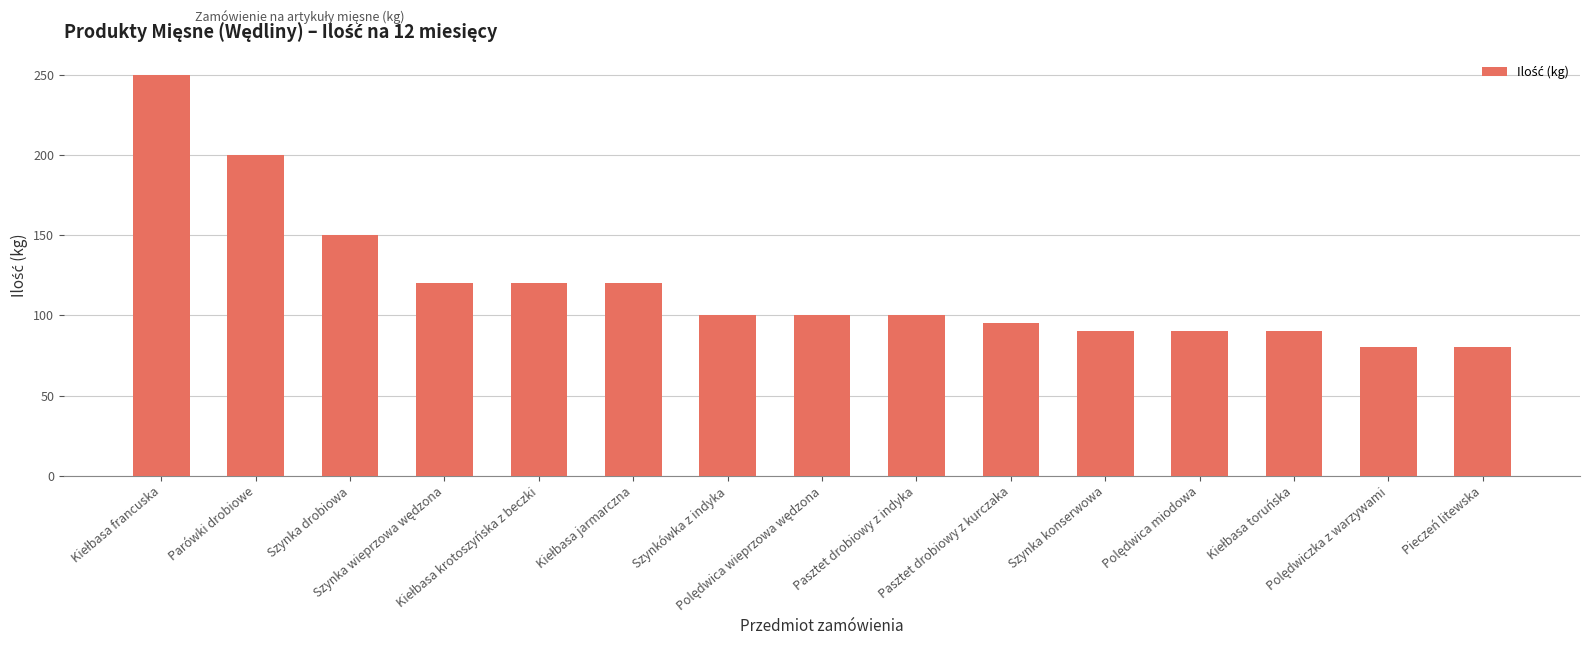

What is the minimum value shown in the chart?

80